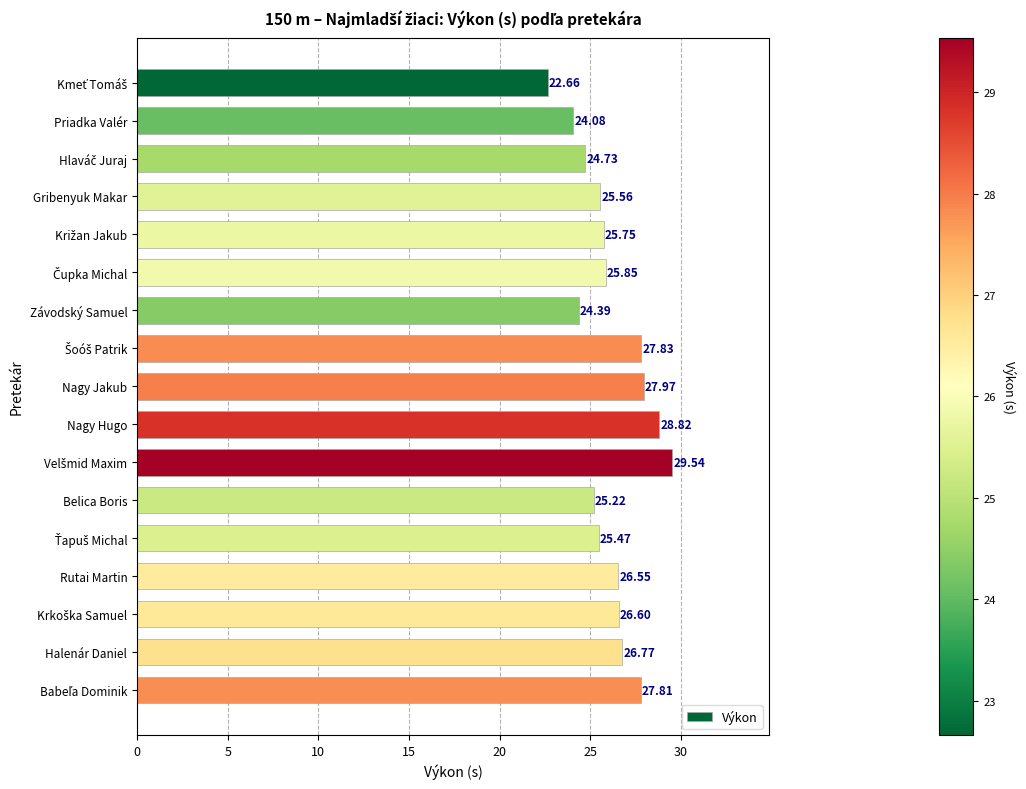

What is the label of the 14th bar from the top?

Rutai Martin